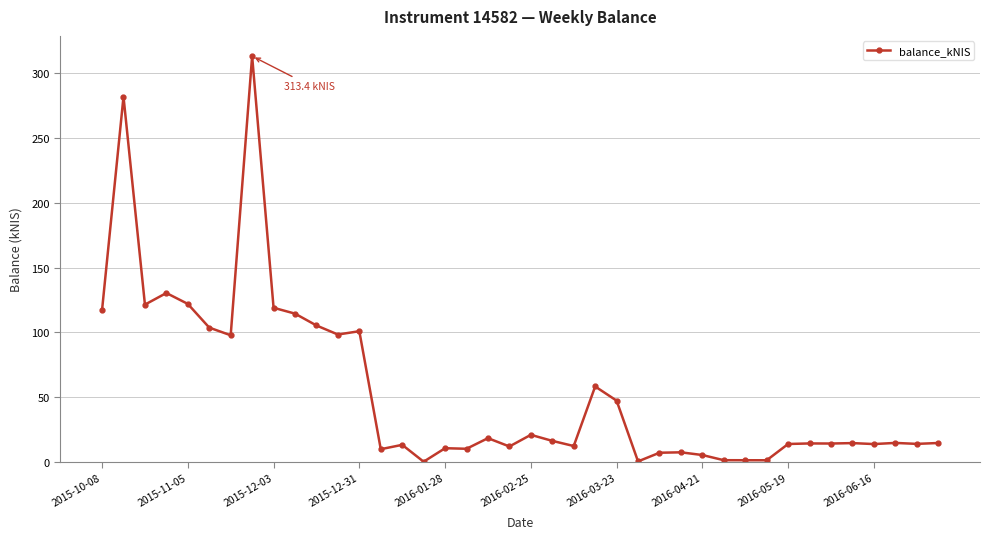

What is the difference between the second highest and minimum values?

282.1